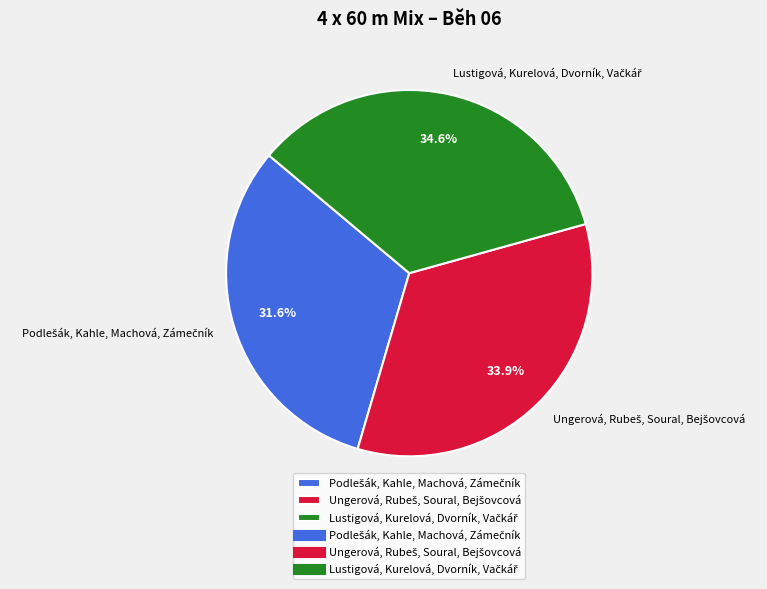

To the nearest percent, what is the average slice percentage?

33%